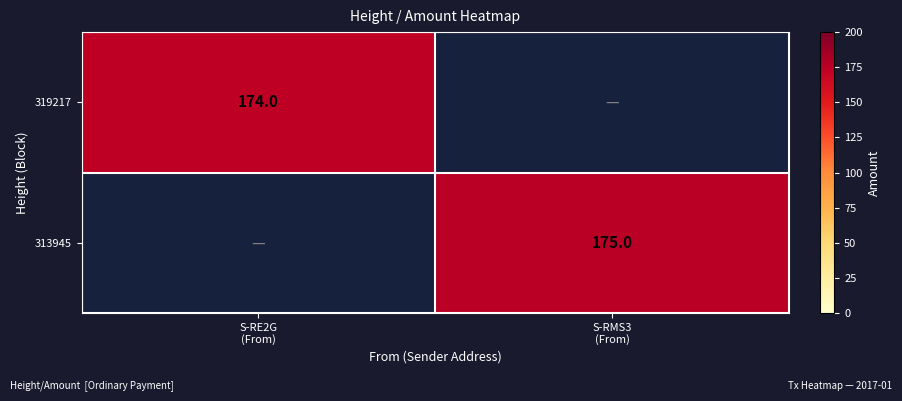

Rank the categories by 319217 value from lowest to highest.

S-RMS3 (From), S-RE2G (From)